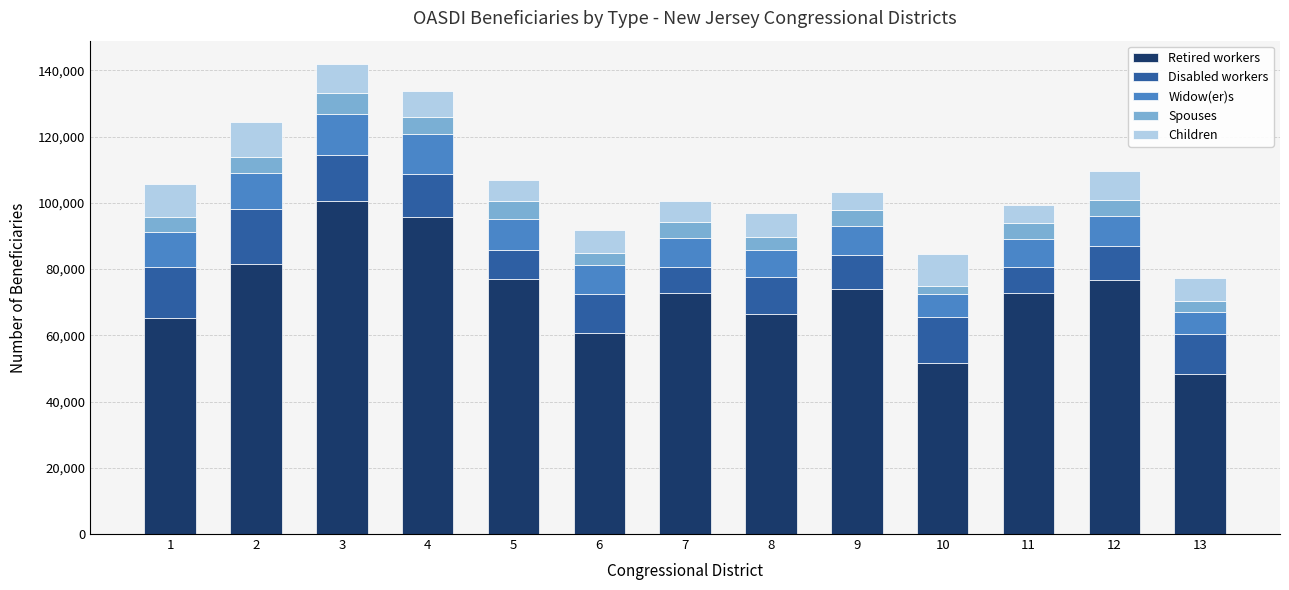

What is the maximum value for Retired workers?

100554